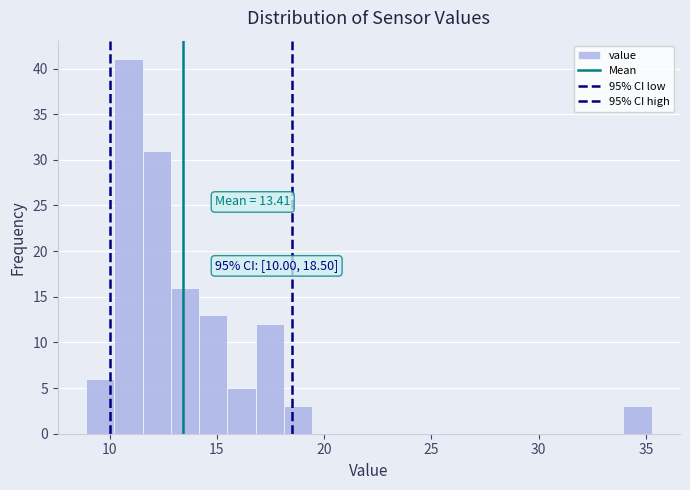

Read against the x-axis, roughly where is the centre of the tallest bar?

11.0